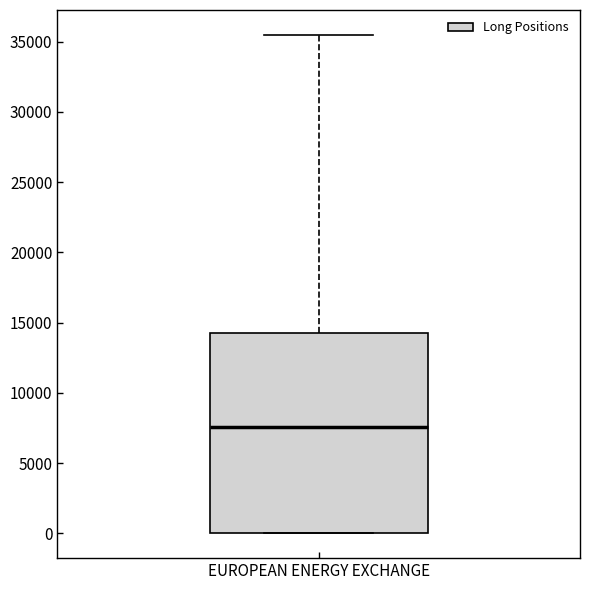

Read this box plot against the y-axis: the position of the median line, the range covered by the box, and the ends of both whiskers. The values are not printed on the chart, so give them approximately, as read against the axis.

median 7500, box 0 to 14500, whiskers 0 to 35500